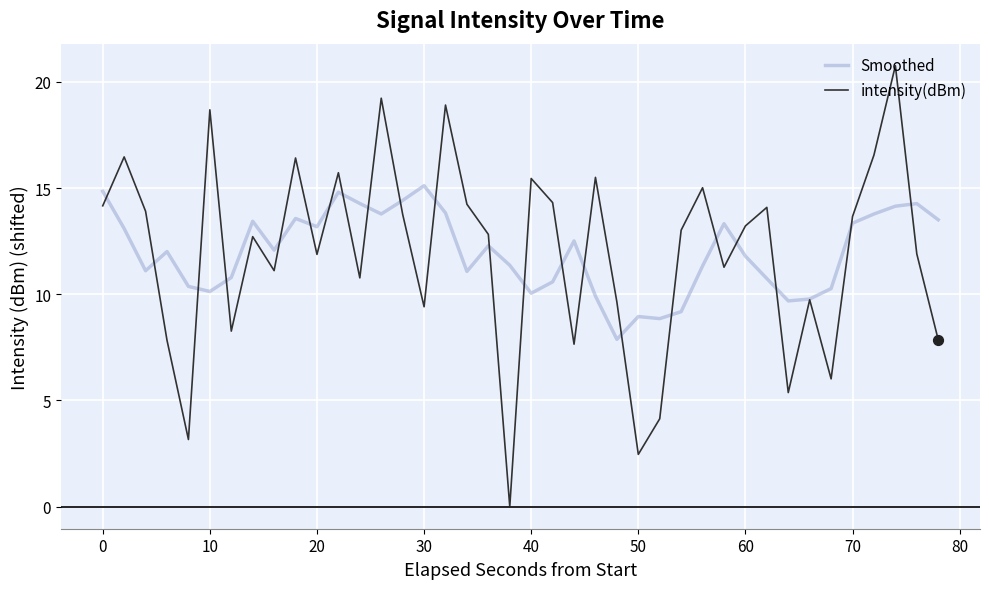

Which series has the largest range (max minus min)?

intensity(dBm)